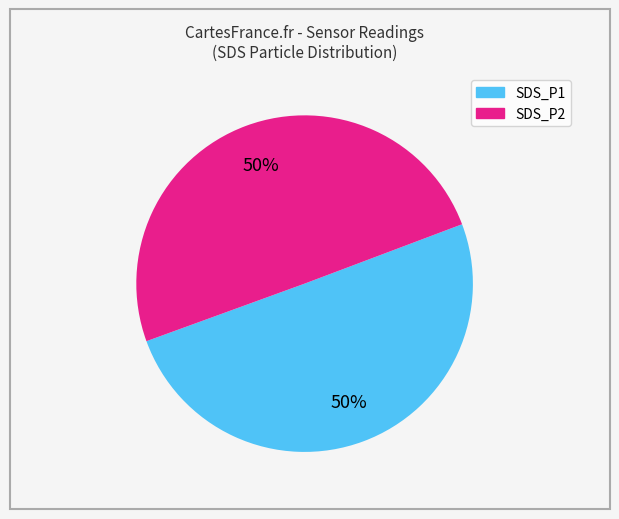

True or false: SDS_P2 accounts for 49% of the total.

True